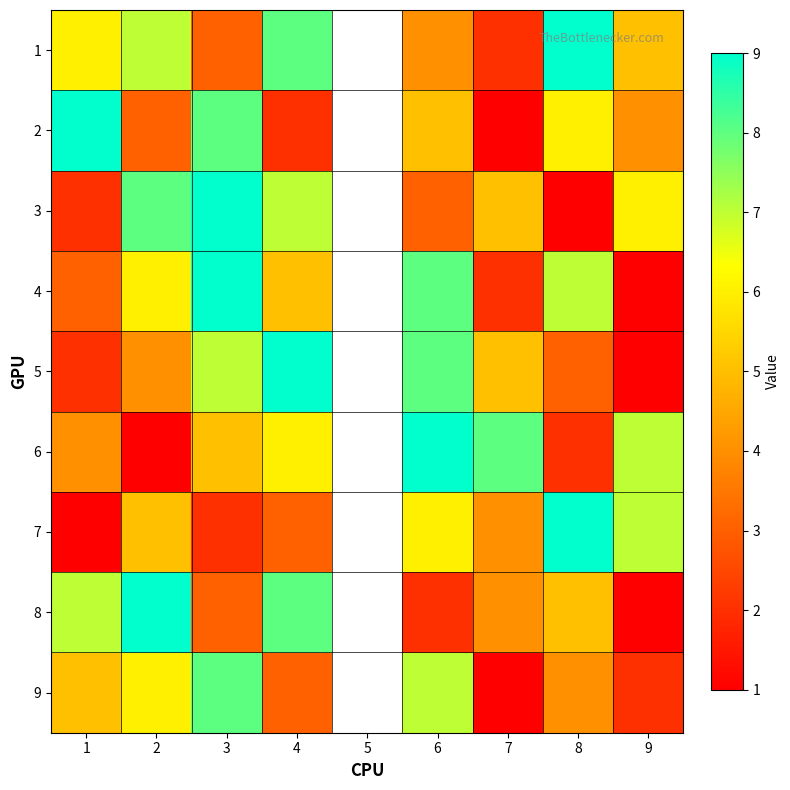

At which category is the sum across all series the highest?

3